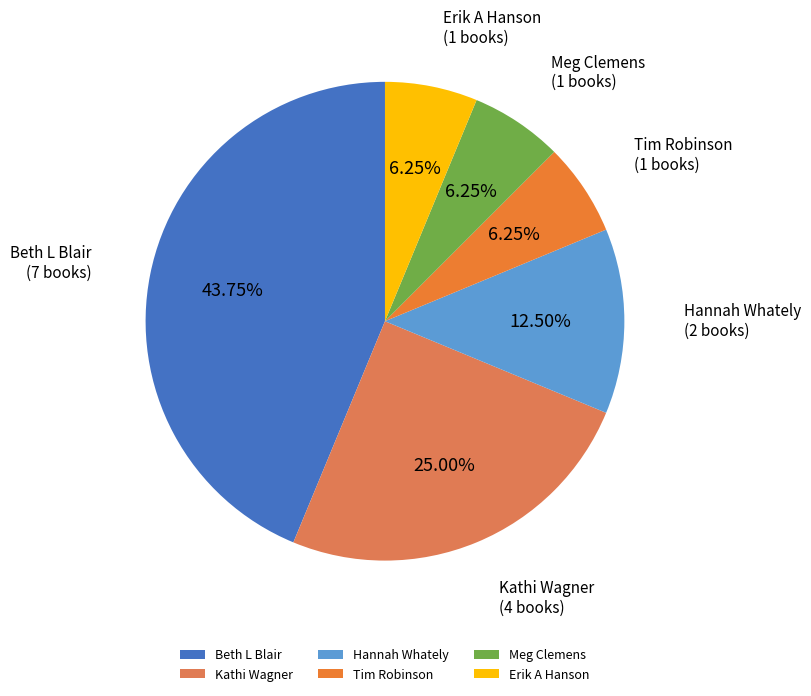

Which has a higher value, Erik A Hanson or Kathi Wagner?

Kathi Wagner